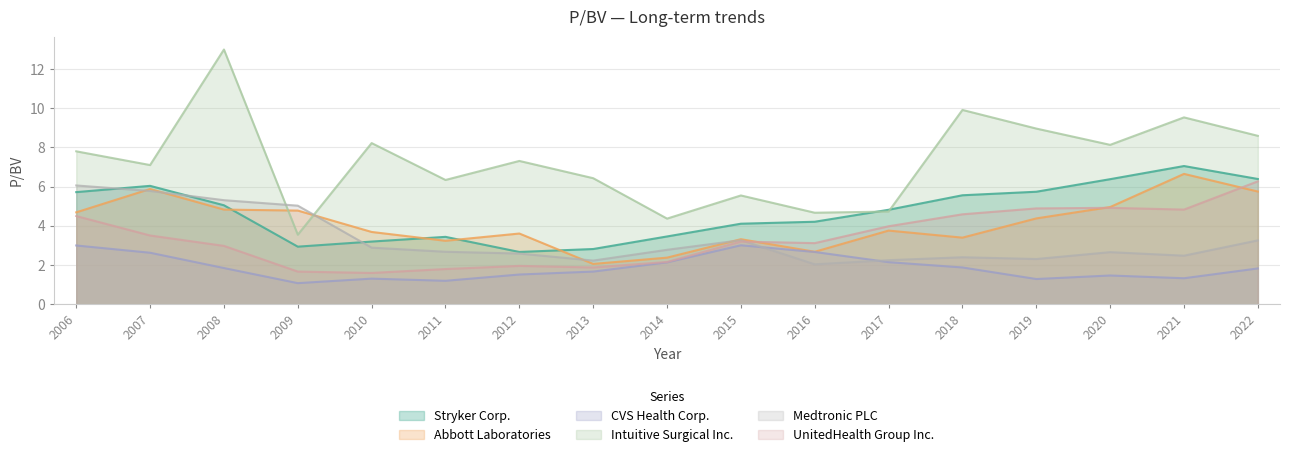

Rank the categories by Stryker Corp. value from highest to lowest.

2021, 2022, 2020, 2007, 2019, 2006, 2018, 2008, 2017, 2016, 2015, 2014, 2011, 2010, 2009, 2013, 2012